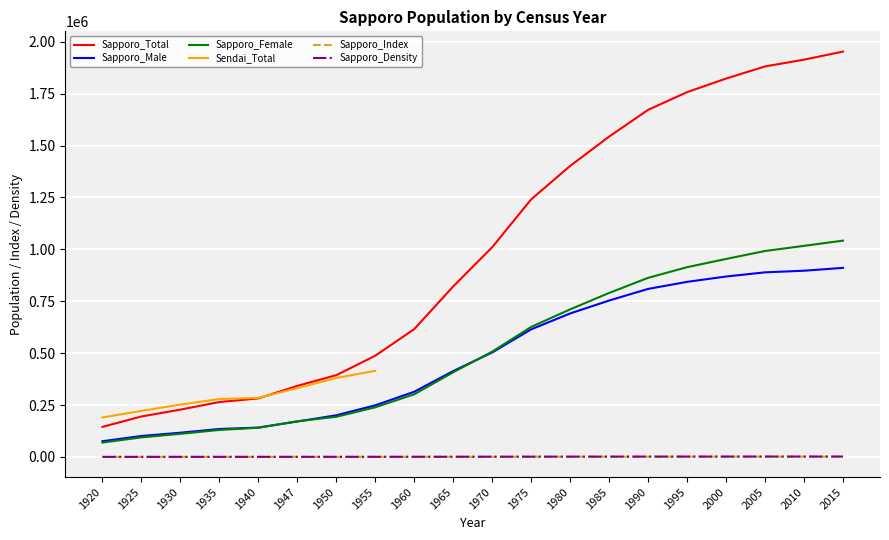

Rank the categories by Sapporo_Total value from highest to lowest.

2015, 2010, 2005, 2000, 1995, 1990, 1985, 1980, 1975, 1970, 1965, 1960, 1955, 1950, 1947, 1940, 1935, 1930, 1925, 1920